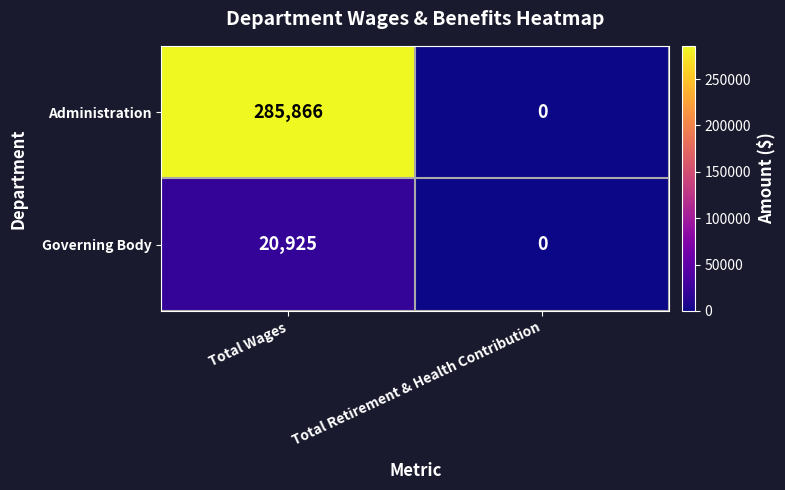

What is the spread (max minus min) of values at Total Wages?

264941